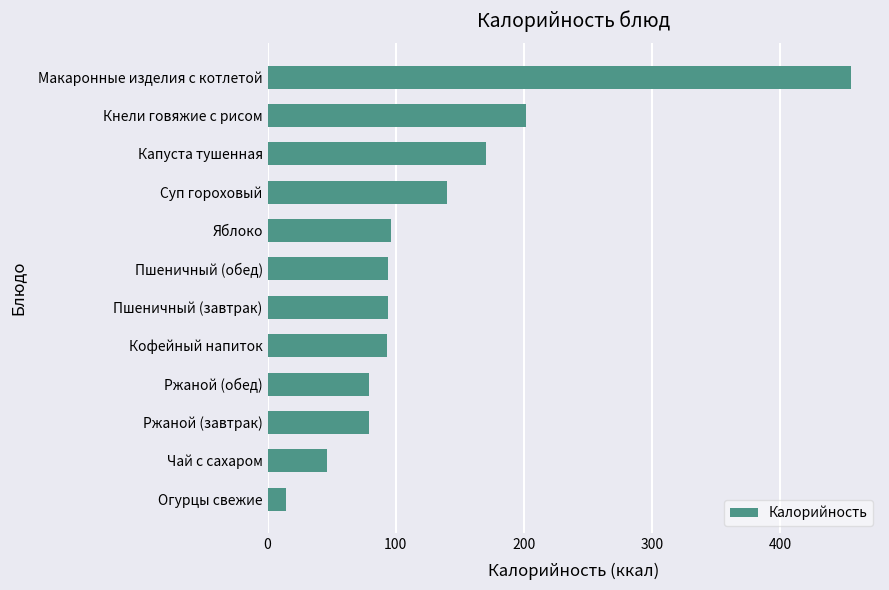

What is the change in value from Огурцы свежие to Пшеничный (завтрак)?

+79.6